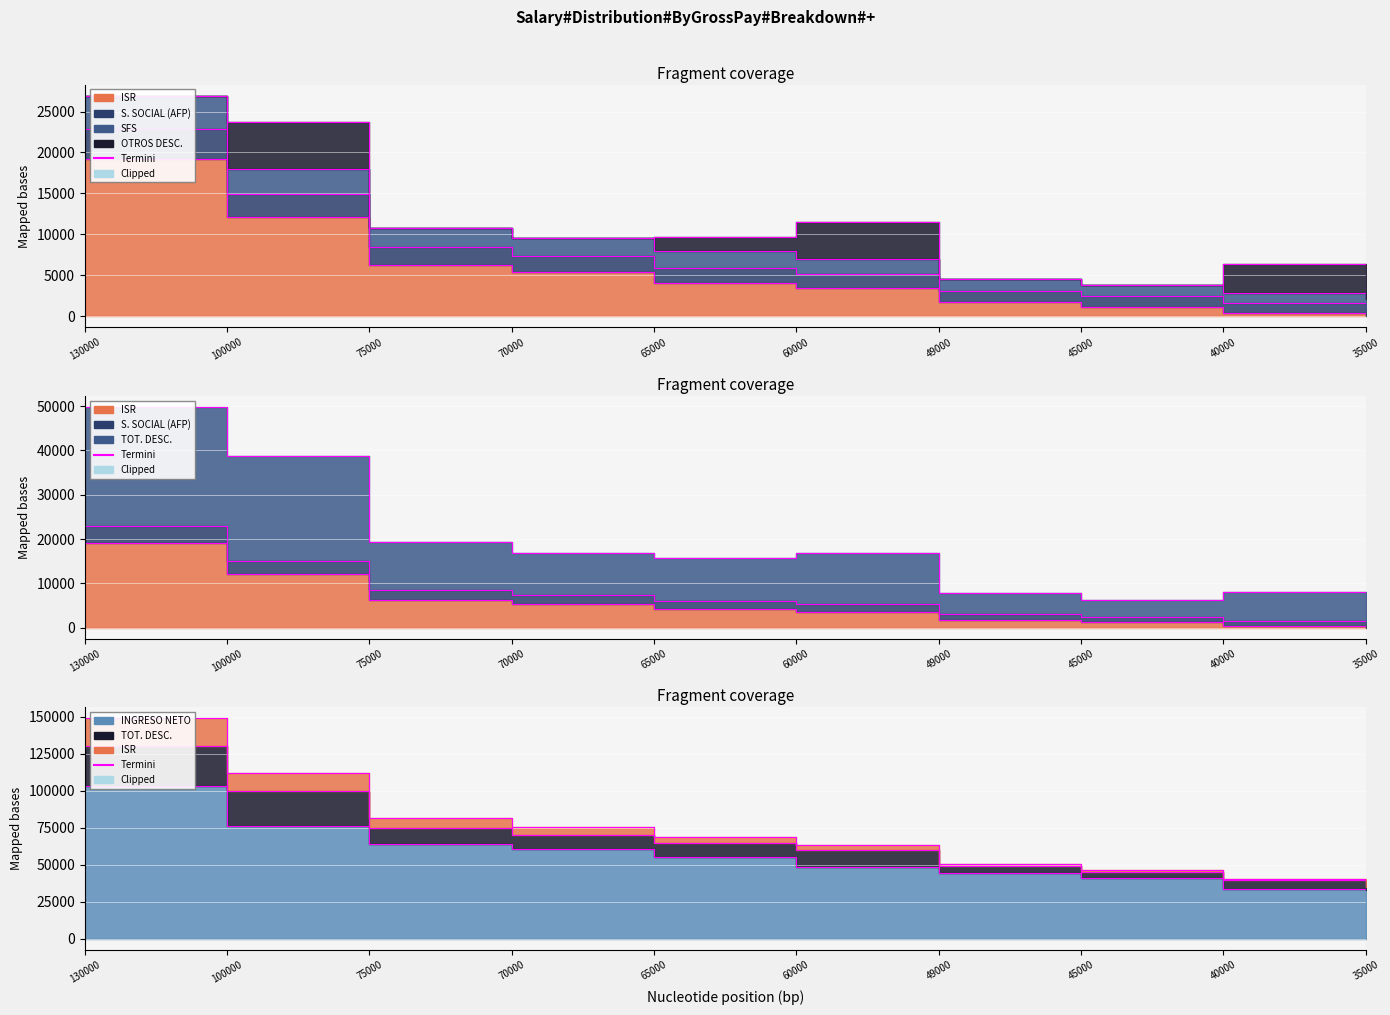

Which series has the largest total across all categories?

SFS